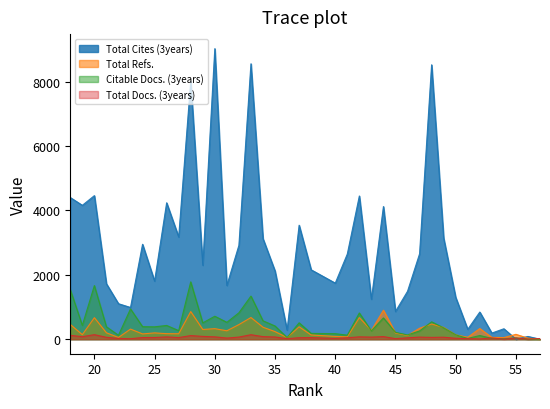

Rank the series at 26 from highest to lowest value.

Total Cites (3years), Citable Docs. (3years), Total Refs., Total Docs. (3years)